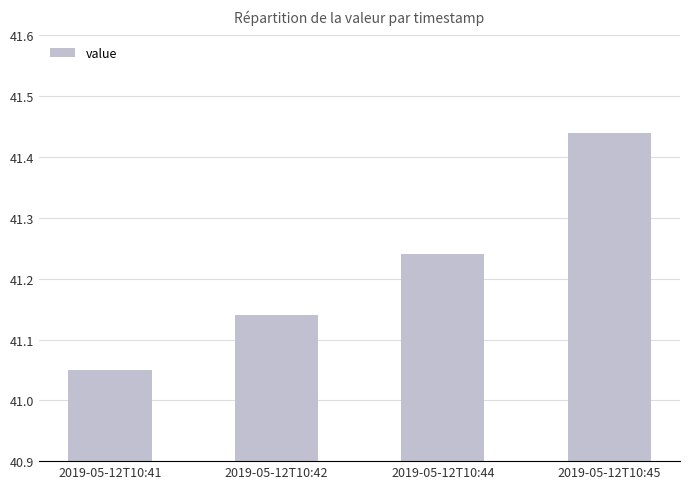

List the labels in order of value, largest first.

2019-05-12T10:45, 2019-05-12T10:44, 2019-05-12T10:42, 2019-05-12T10:41